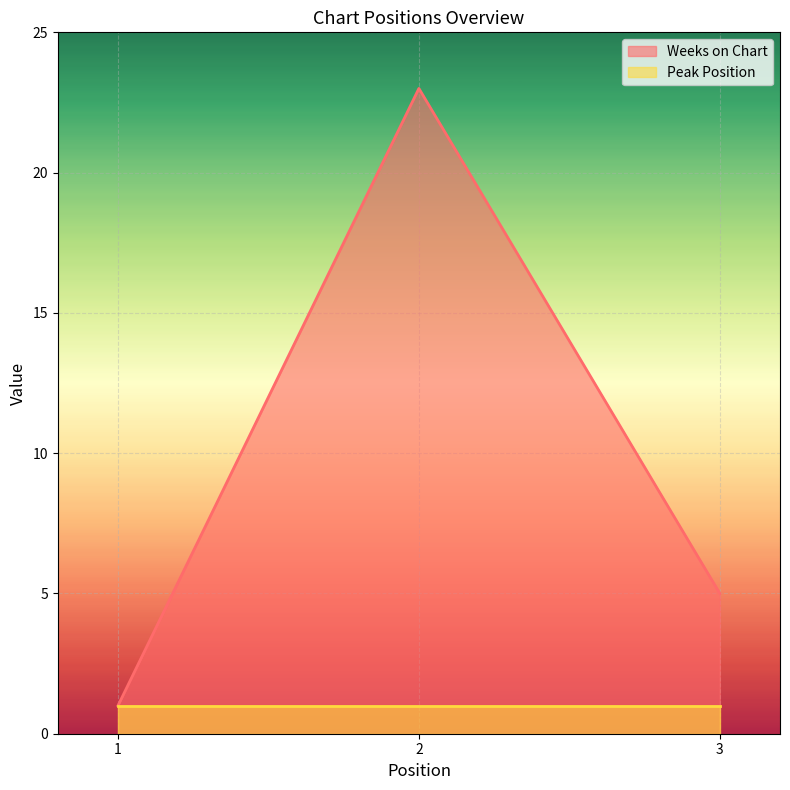

What is the value of the 3rd point from the left?

5